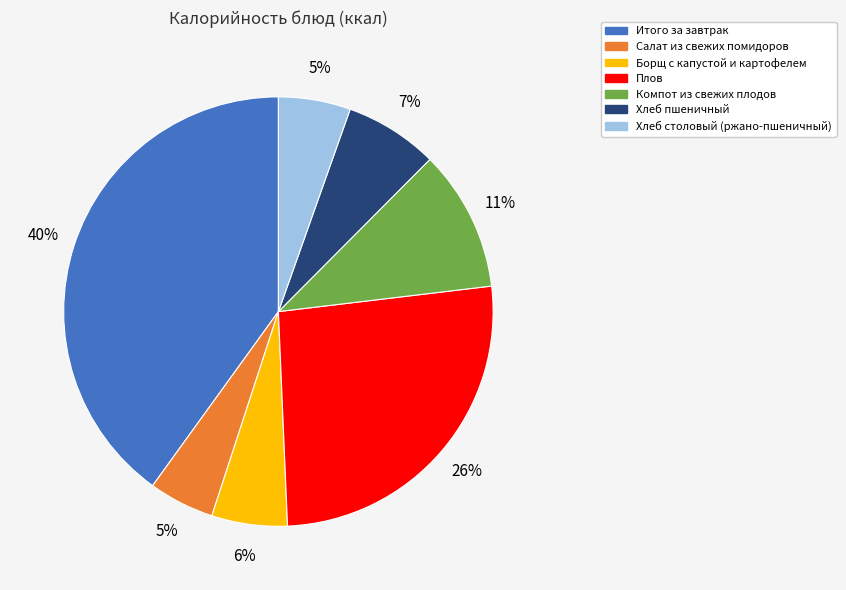

Is there any slice that represents more than half of the pie?

No